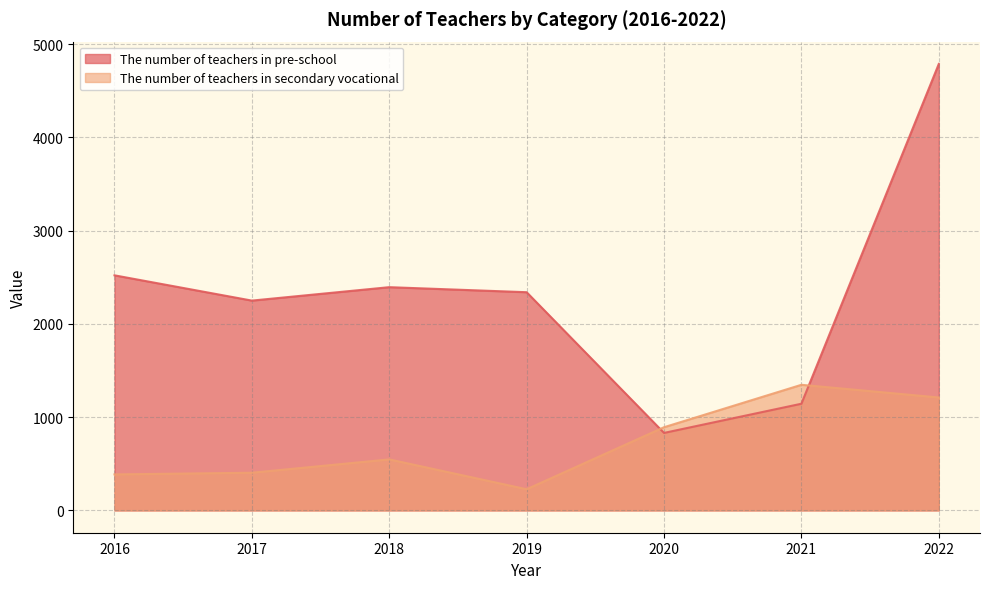

How many values in the The number of teachers in pre-school series are below 2340?

3